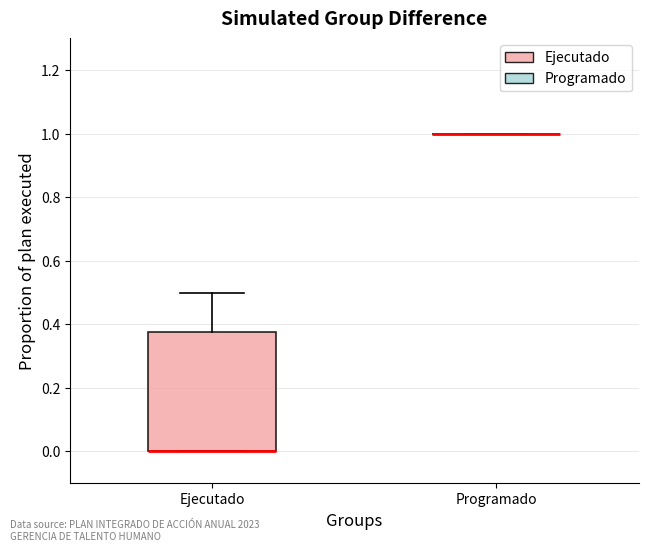

Comparing the boxes themselves (not the whiskers), which one is the tallest?

Ejecutado